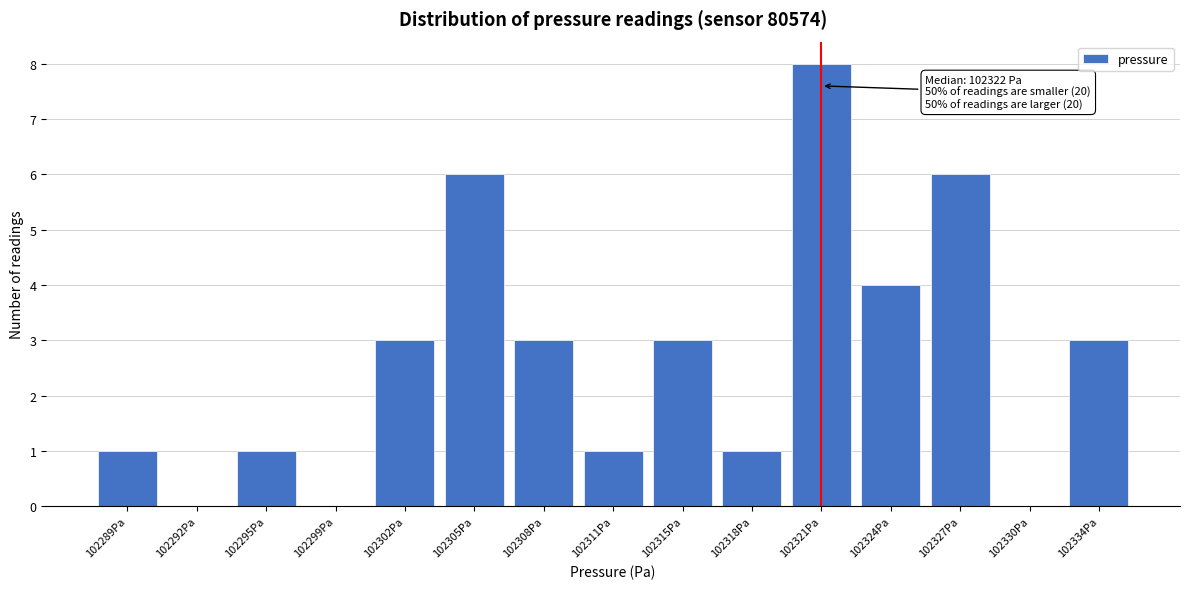

Reading left to right, what are all the values shown in this chart?

102289Pa=1	102292Pa=0	102295Pa=1	102299Pa=0	102302Pa=3	102305Pa=6	102308Pa=3	102311Pa=1	102315Pa=3	102318Pa=1	102321Pa=8	102324Pa=4	102327Pa=6	102330Pa=0	102334Pa=3